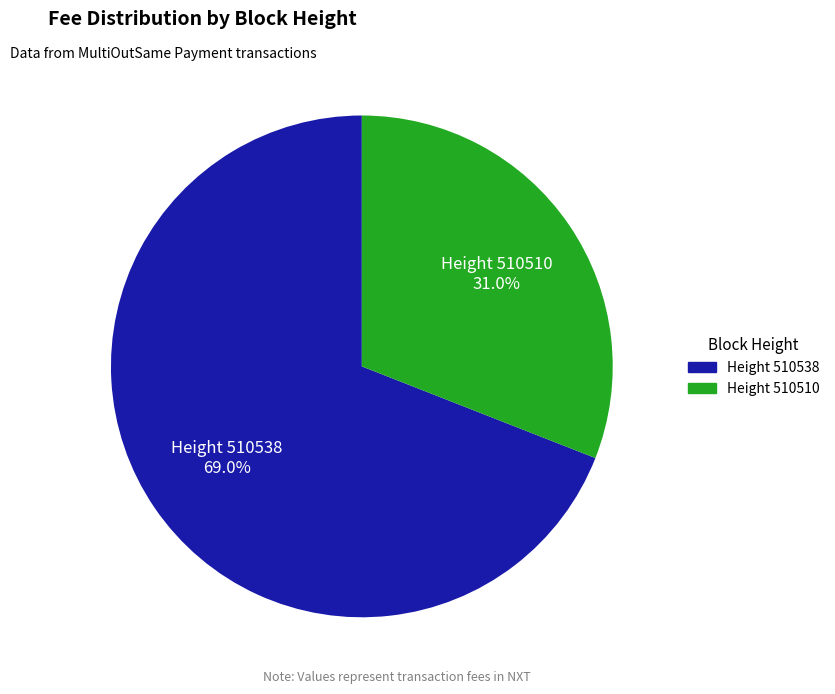

Which category has the biggest portion of the pie?

Height 510538